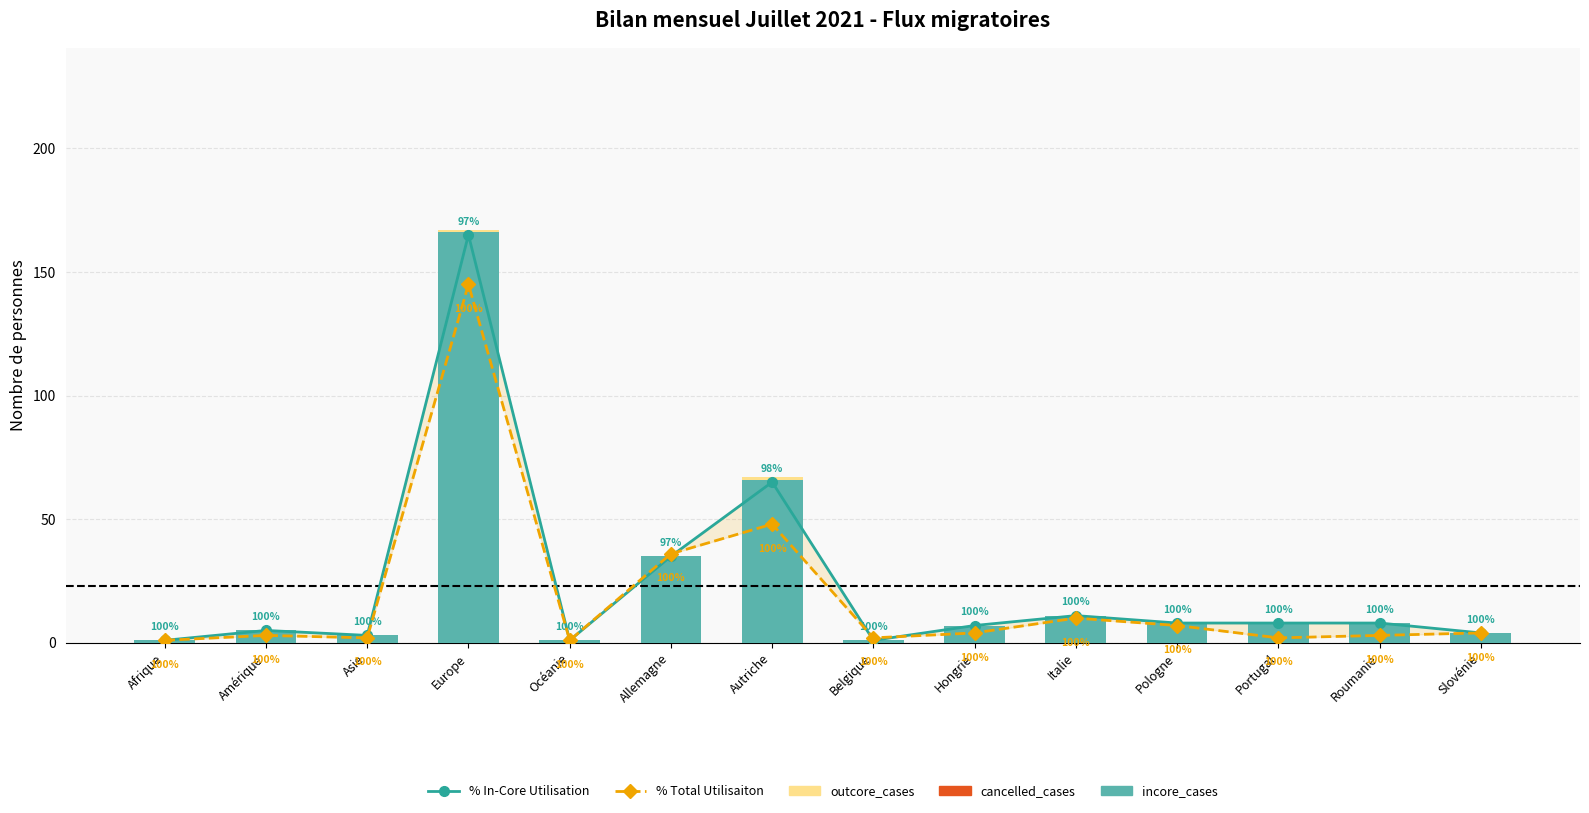

Are the bars horizontal?

No